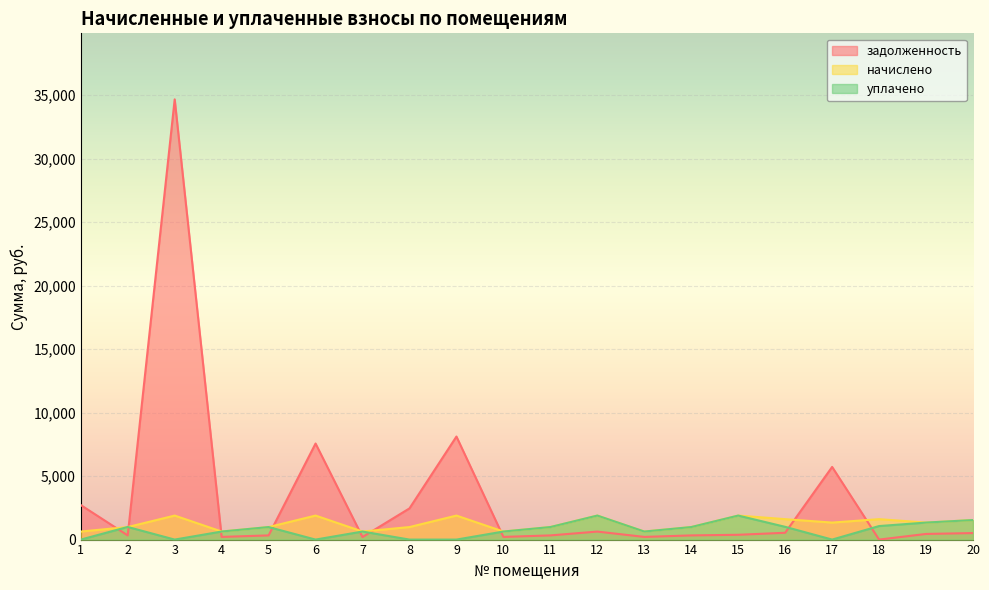

What is the value of the начислено point at the 12th from the left?

1891.5